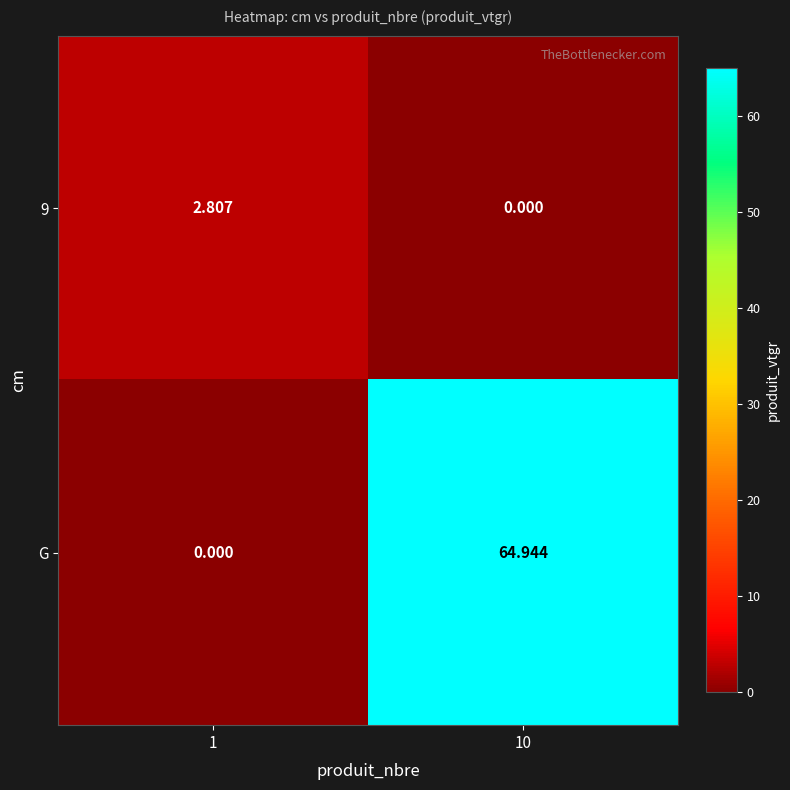

Which series has the largest range (max minus min)?

G